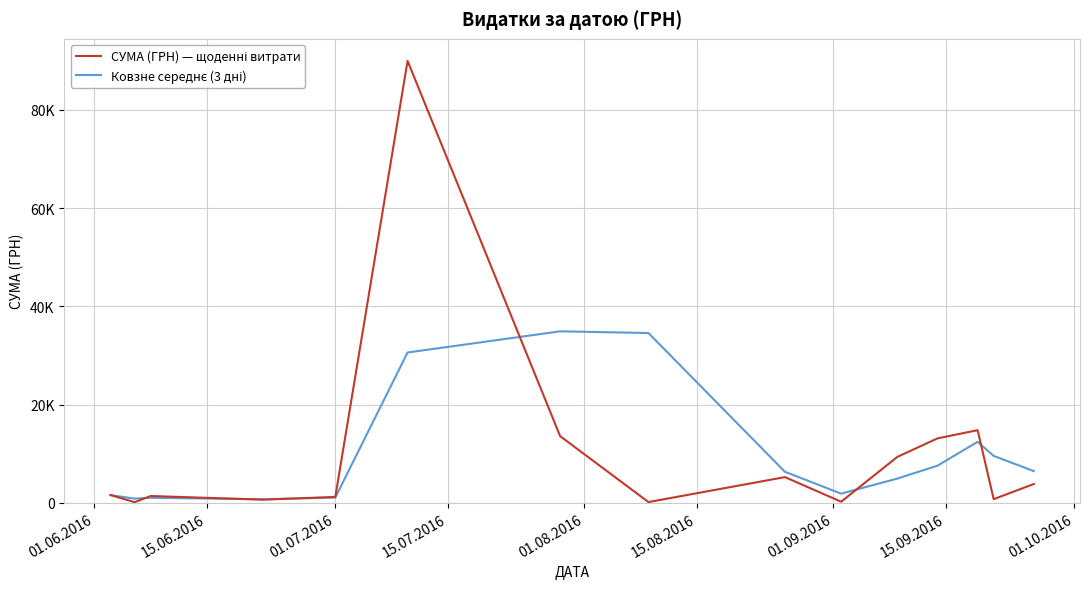

What is the value of the Ковзне середнє (3 дні) point at the 1st from the left?

1562.0